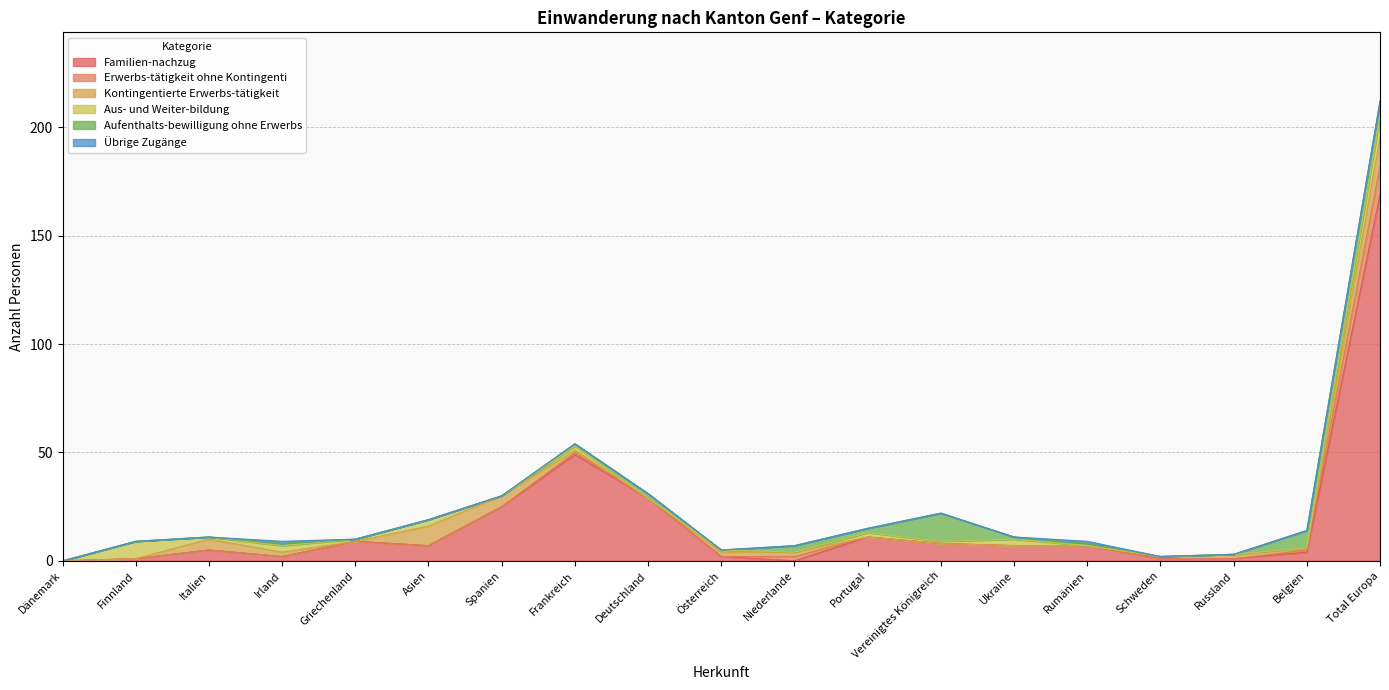

Which series ends up on top after the final intersection of Aus- und Weiter-bildung and Familien-nachzug?

Familien-nachzug